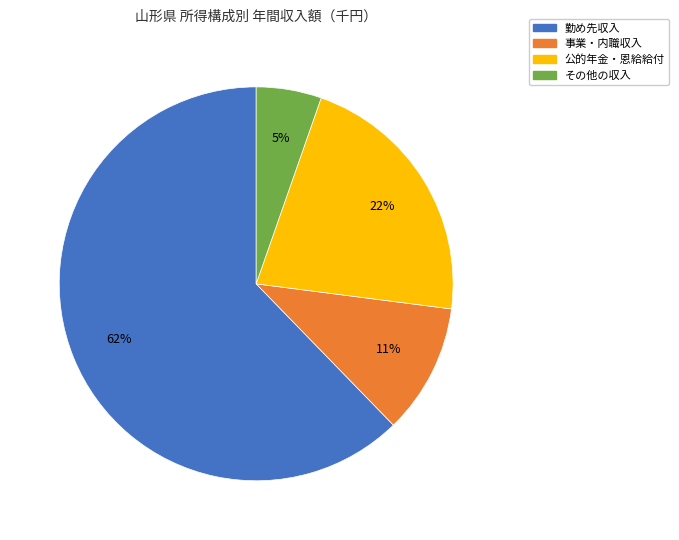

Rank the categories by value from highest to lowest.

勤め先収入, 公的年金・恩給給付, 事業・内職収入, その他の収入